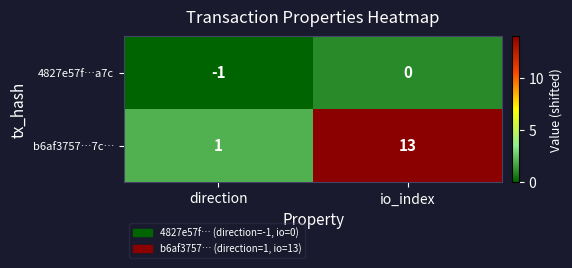

Between direction and io_index, which series saw the biggest shift?

b6af3757…7c…